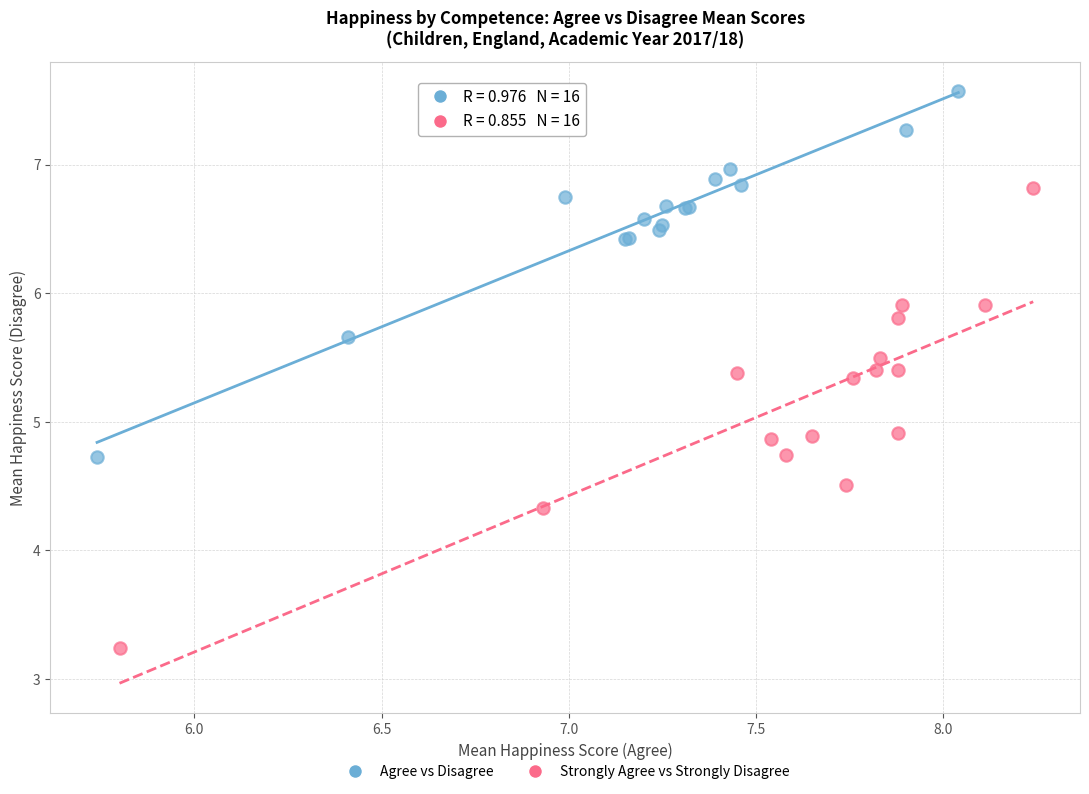

Which series has the largest Y range (max minus min)?

Strongly Agree vs Strongly Disagree